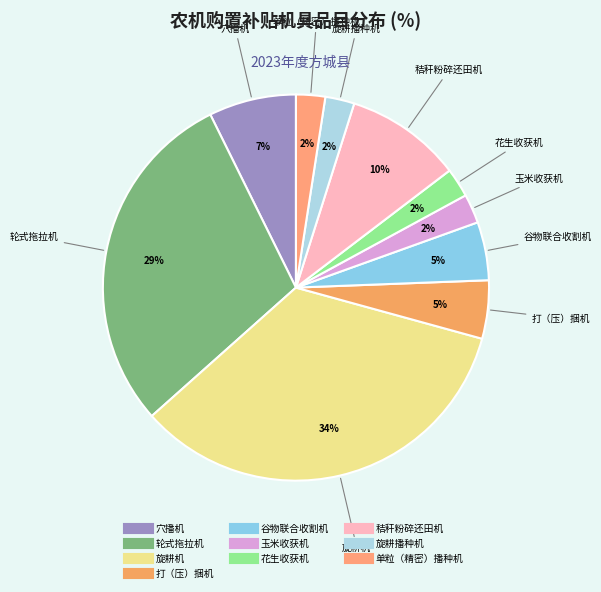

How many segments does this pie chart have?

10